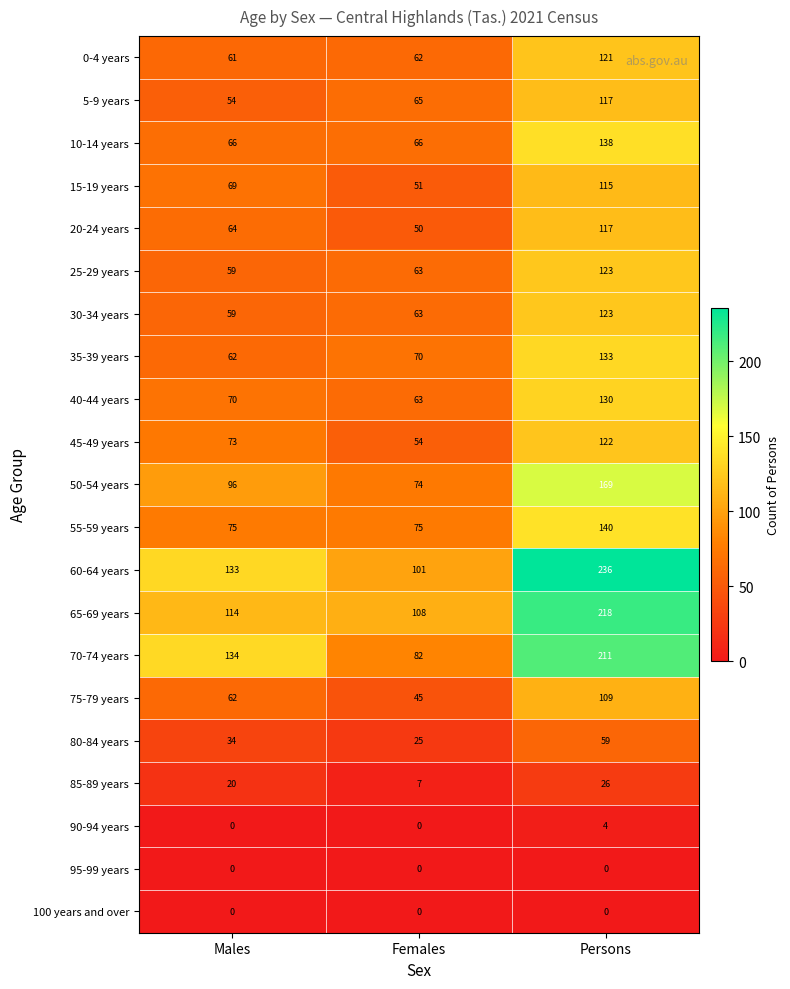

At which label does 80-84 years reach its peak?

Persons